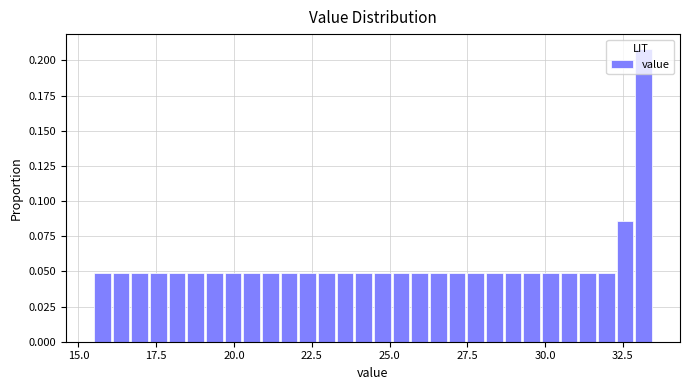

Around what value on the x-axis is the tallest bar? Give the approximate position of its centre, as read against the axis.

33.0